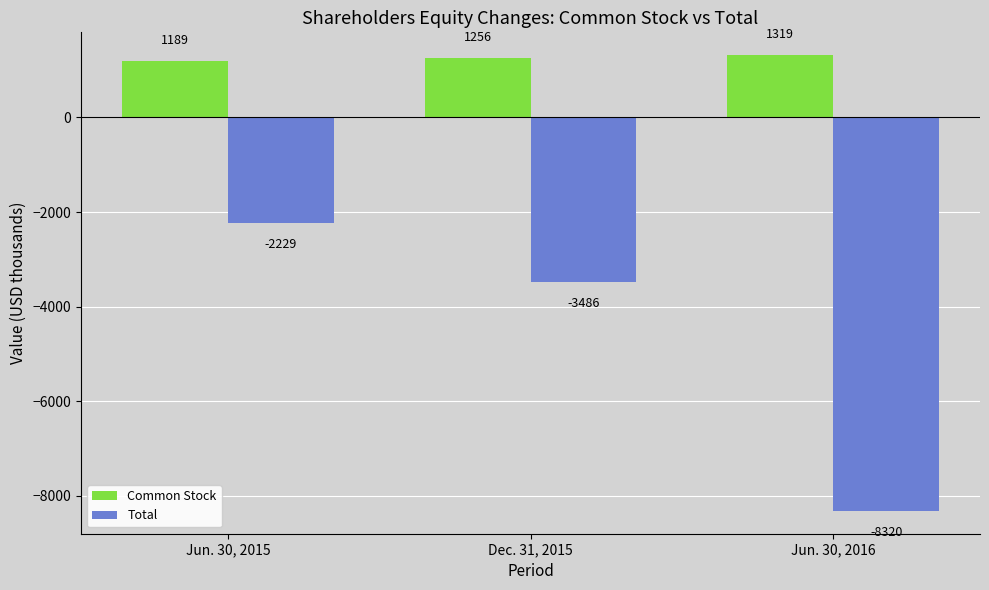

What is the minimum value for Common Stock?

1189